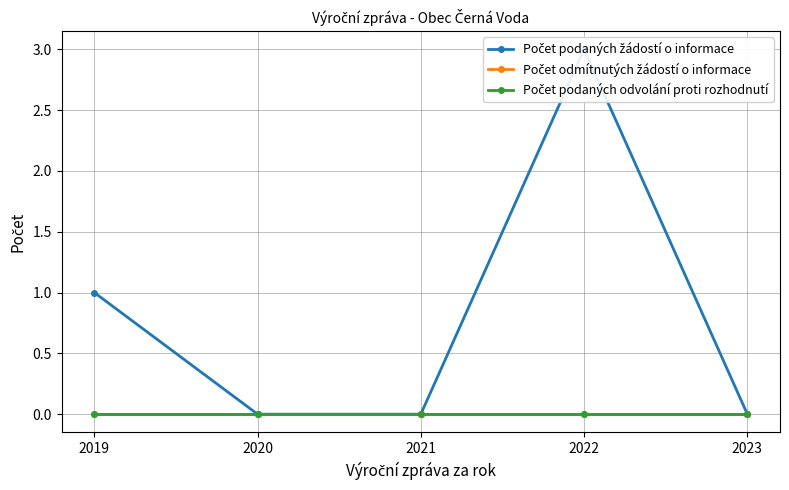

At which label is Počet odmítnutých žádostí o informace closest to 0?

2019